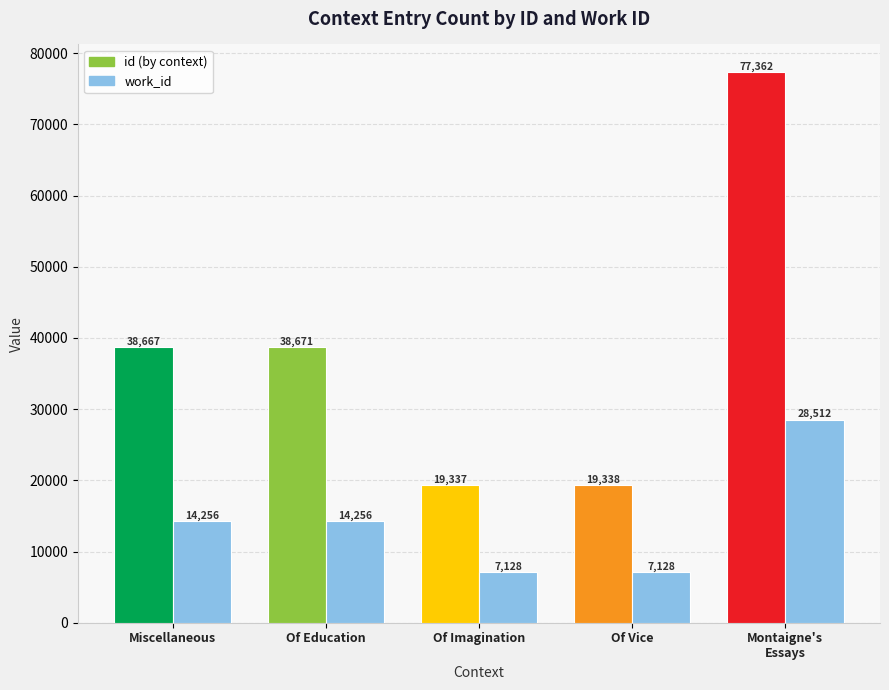

What is the difference between the highest and lowest values at Of Imagination?

12209